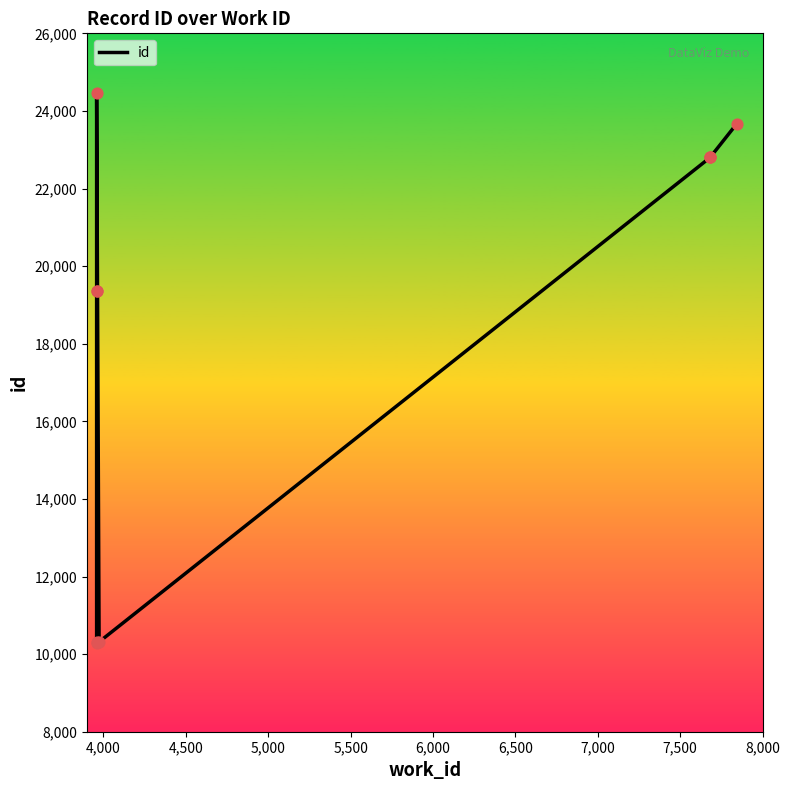

Which has a higher value, 8,000 or 7,000?

8,000